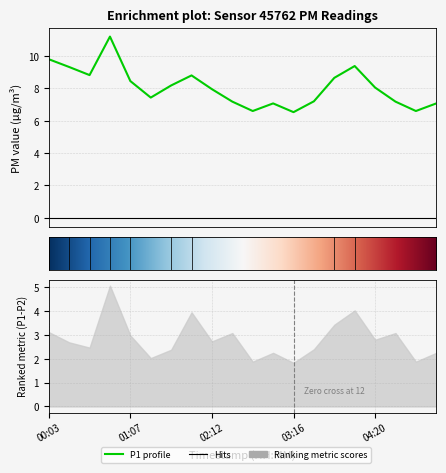

Where does the data first go above 8?

00:03